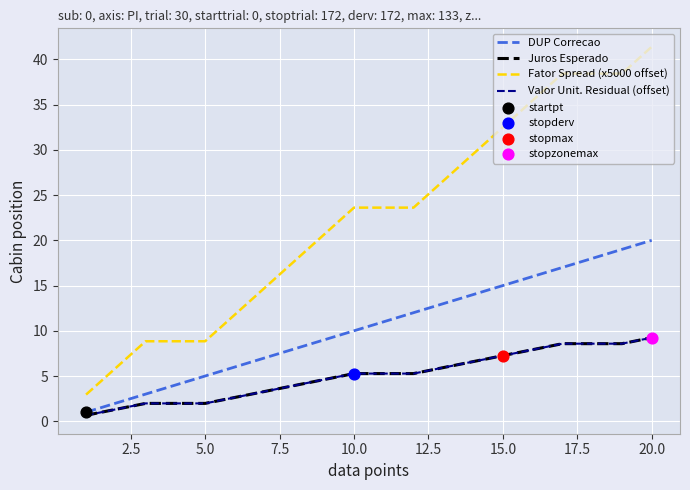

Which series has the widest spread of values?

Fator Spread (x5000 offset)